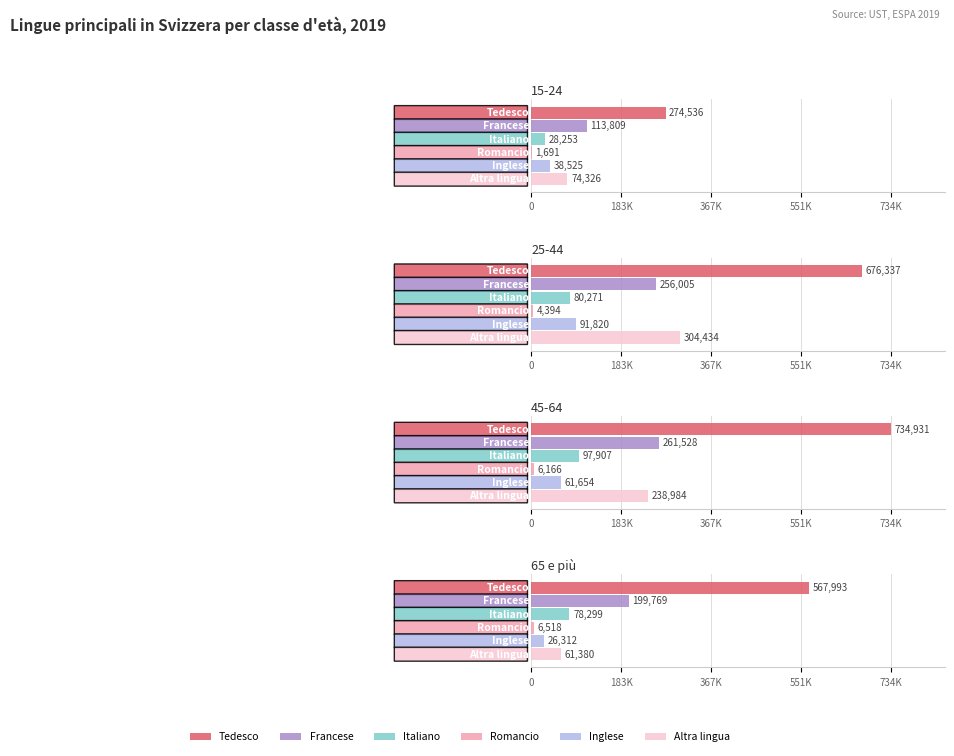

At how many categories does at least one series exceed 516869?

3